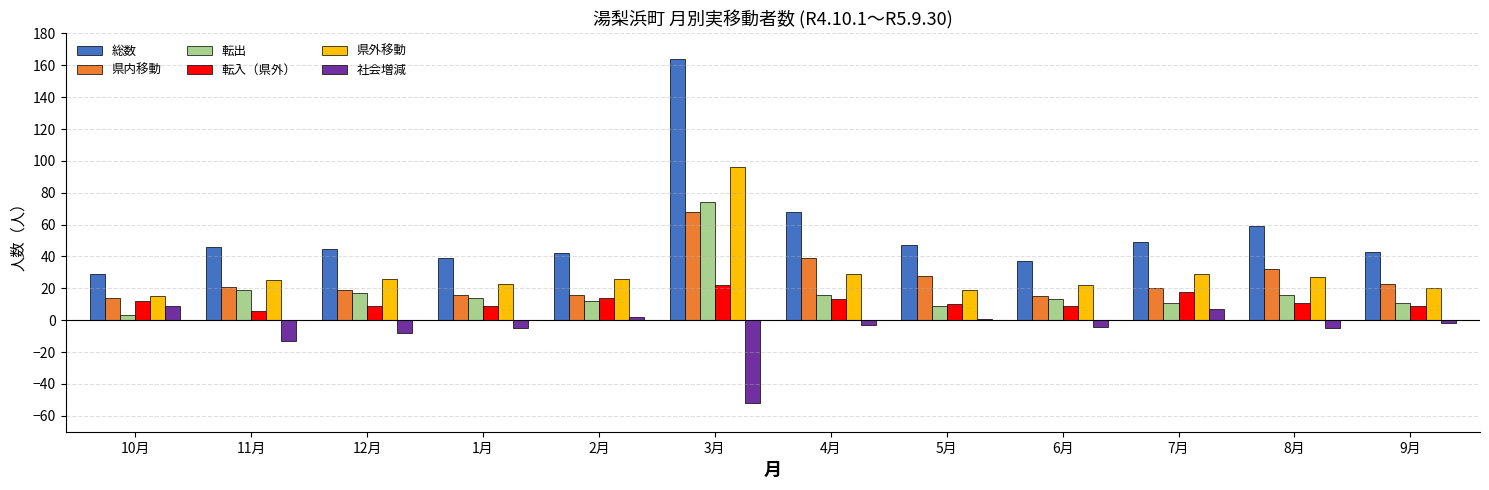

Which series has the largest total across all categories?

総数